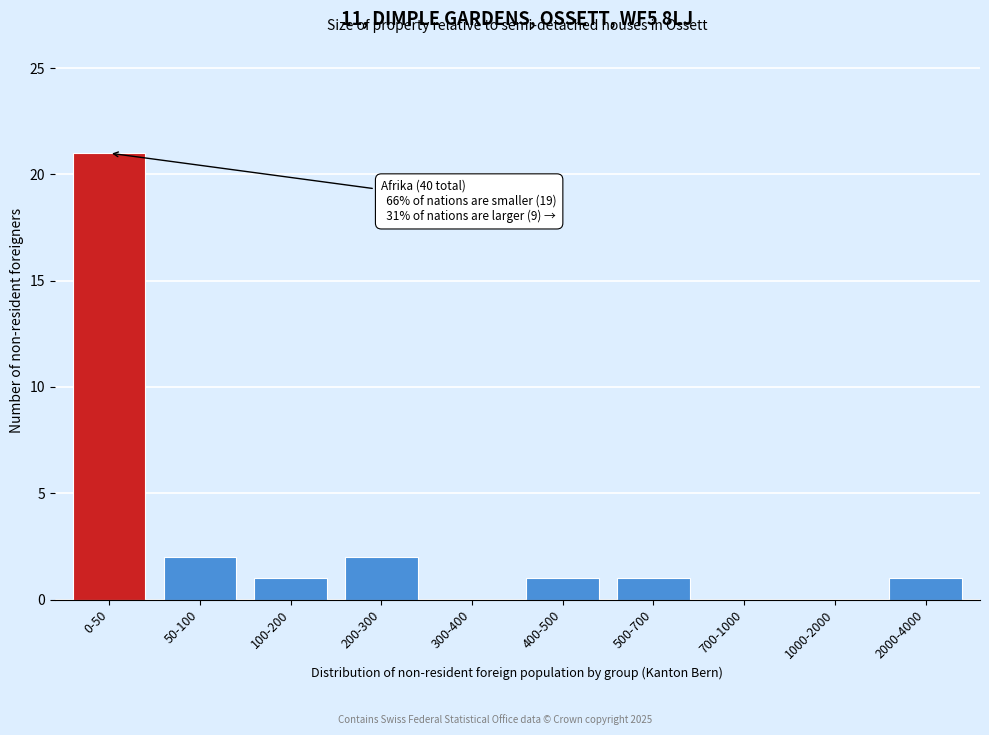

Reading left to right, transcribe all the data shown in this chart.

0-50=21	50-100=2	100-200=1	200-300=2	300-400=0	400-500=1	500-700=1	700-1000=0	1000-2000=0	2000-4000=1